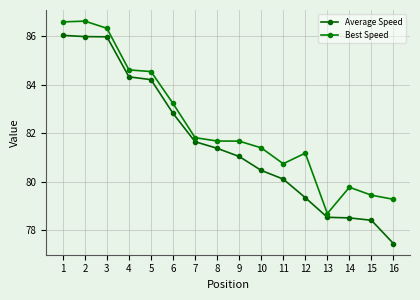

How many data points does each series have?

16